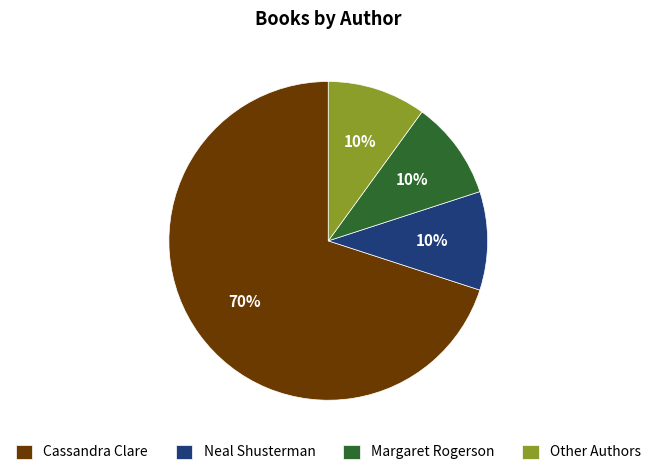

Is it true that Cassandra Clare is 70% of the pie?

True